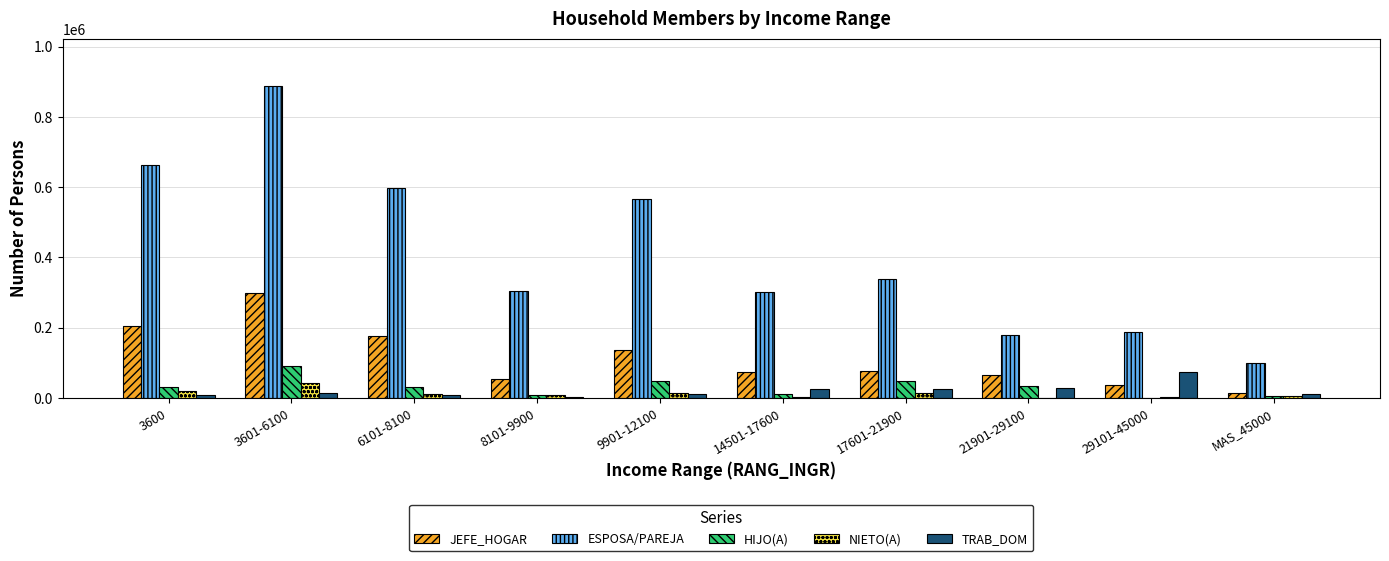

How many groups of bars are there?

10